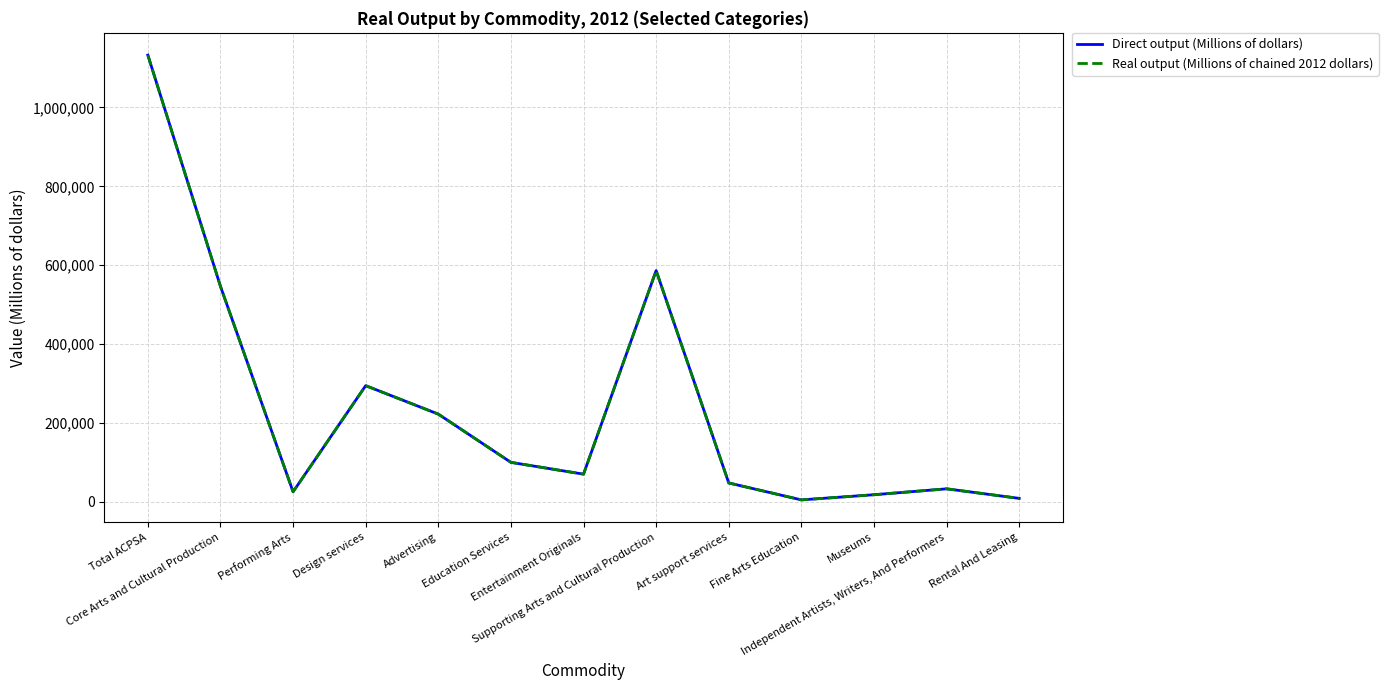

Does the chart display data point markers on the line(s)?

No